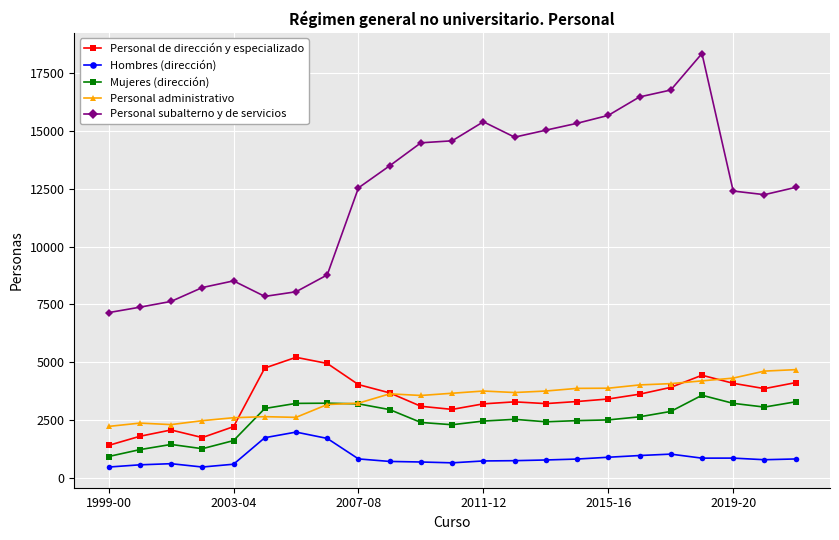

What is the difference between the second highest and second lowest values in the Hombres (dirección) series?

1265